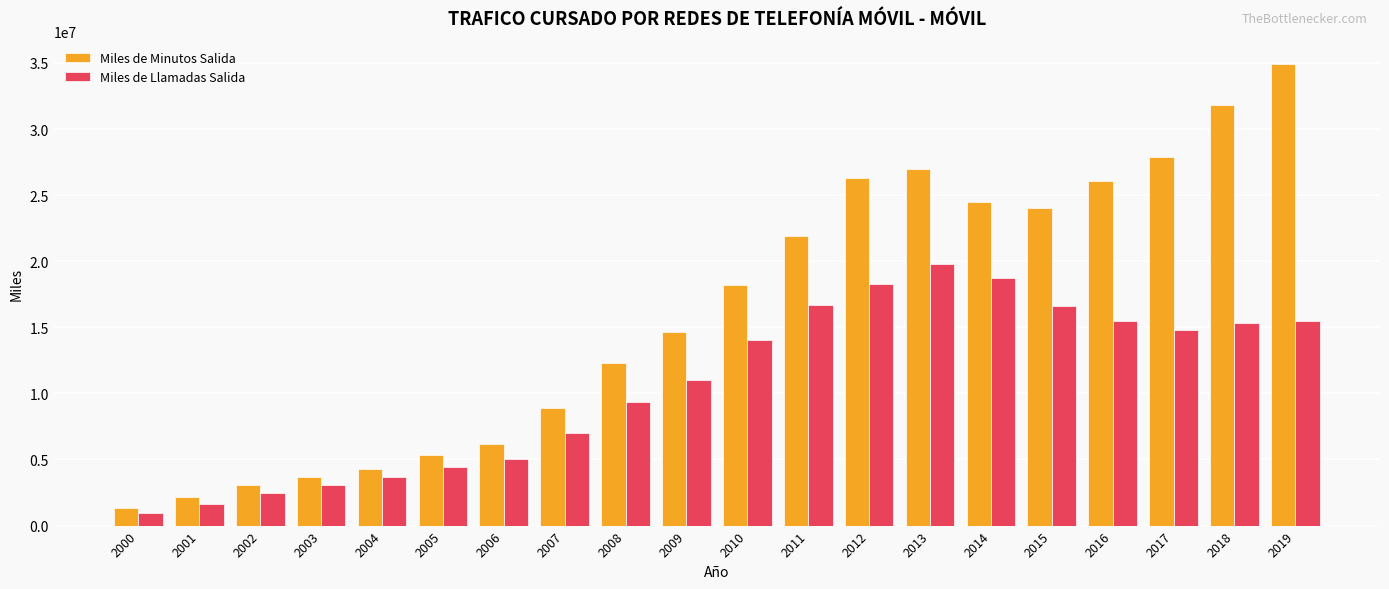

Which series changed the most between 2016 and 2017?

Miles de Minutos Salida